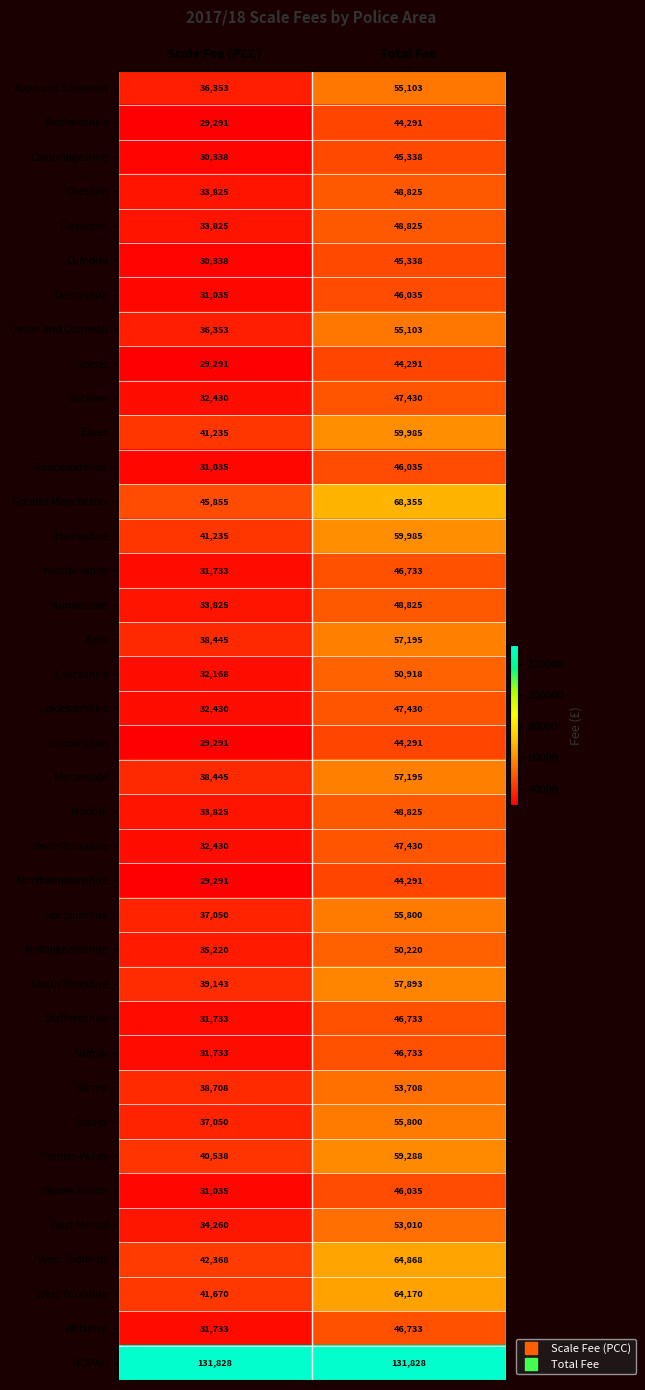

What is the difference between the Merseyside values at Scale Fee (PCC) and Total Fee?

18750